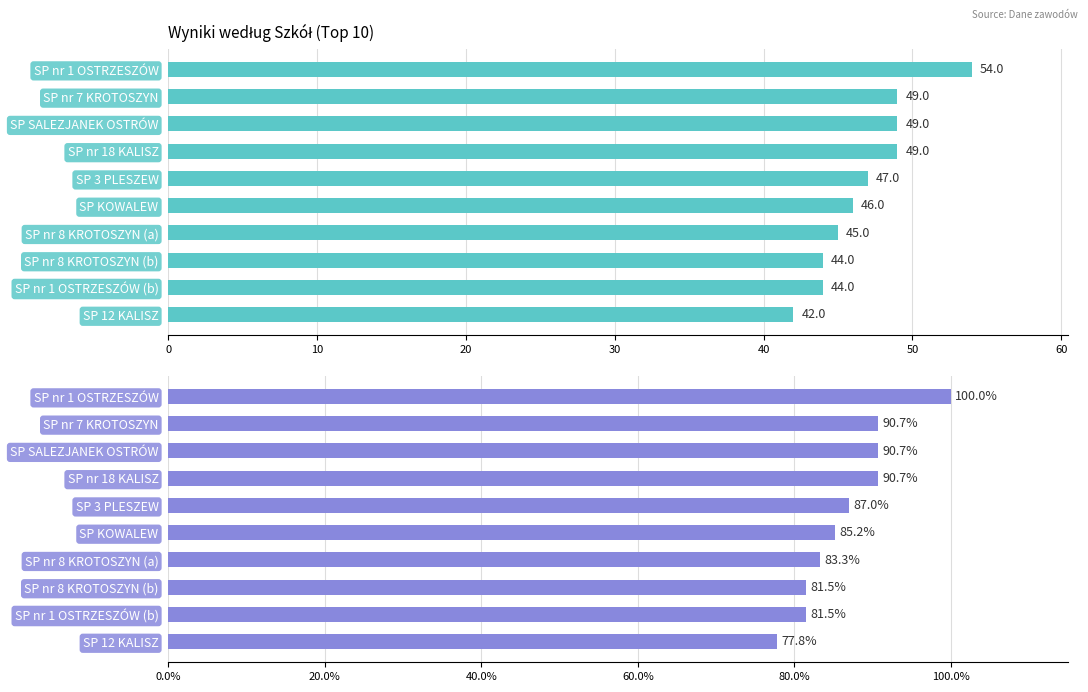

Rank the series by their maximum value, from highest to lowest.

Wynik %, Wynik